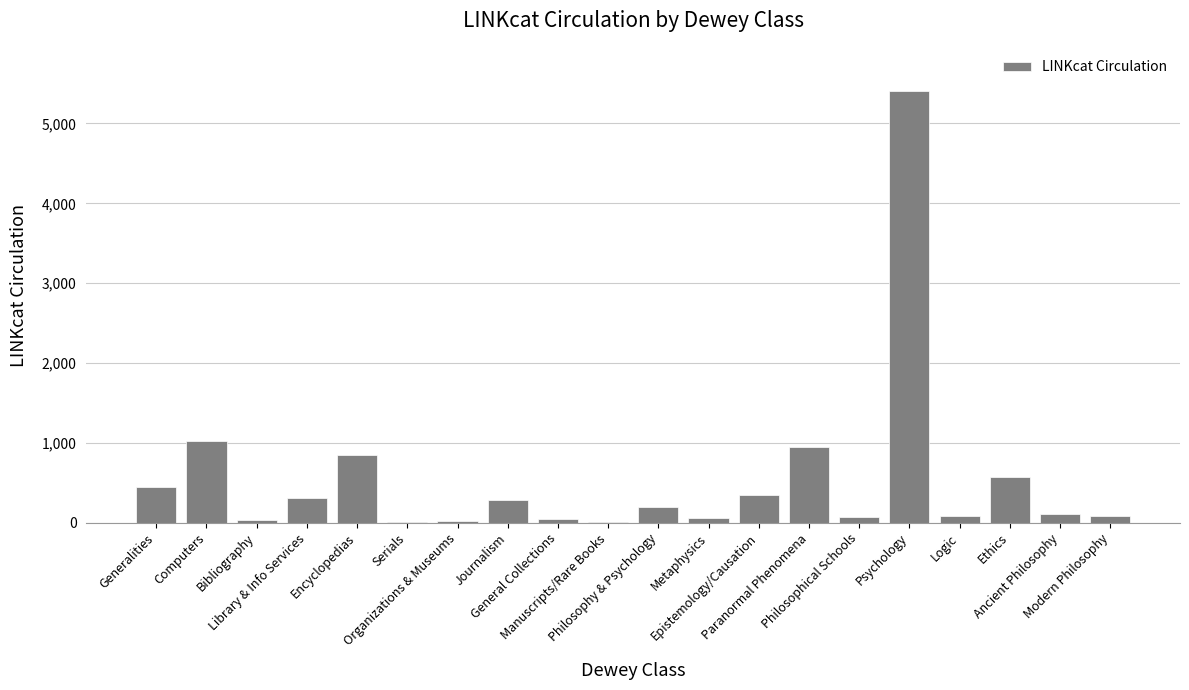

What is the sum of all values?

10898